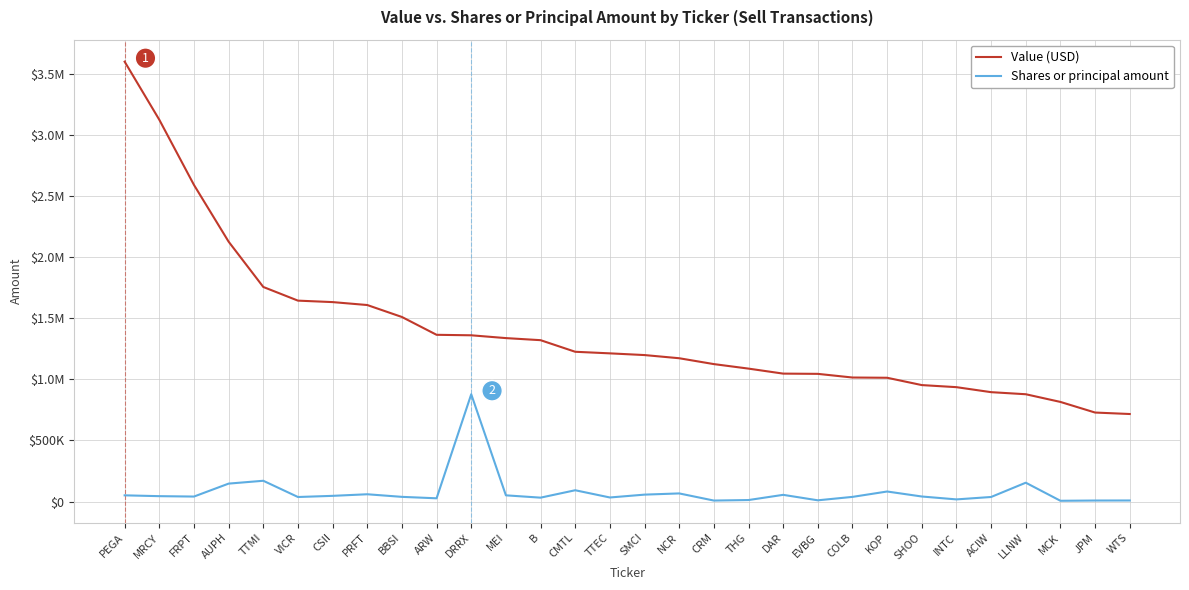

What are all the series names shown in the legend?

Value (USD), Shares or principal amount